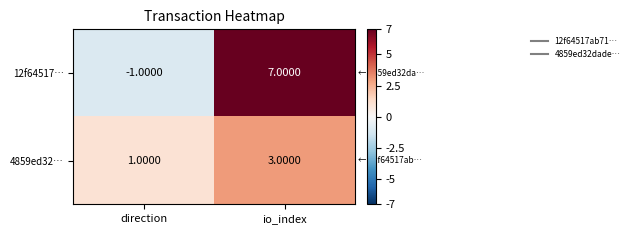

What is the sum of the 12f64517… values at direction and io_index?

6